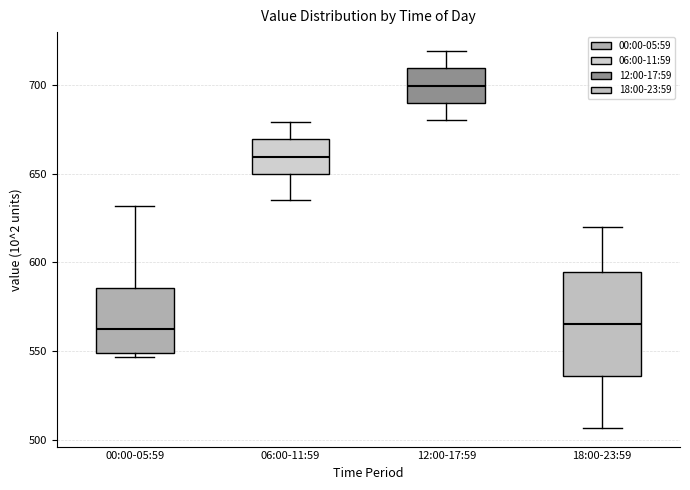

Reading left to right, read every box against the y-axis: the position of its median line, the range the box covers, and the ends of its whiskers. The values are not printed on the chart, so give them approximately, as read against the axis.

00:00-05:59: median 565, box 550 to 585, whiskers 545 to 630
06:00-11:59: median 660, box 650 to 670, whiskers 635 to 680
12:00-17:59: median 700, box 690 to 710, whiskers 680 to 720
18:00-23:59: median 565, box 535 to 595, whiskers 505 to 620